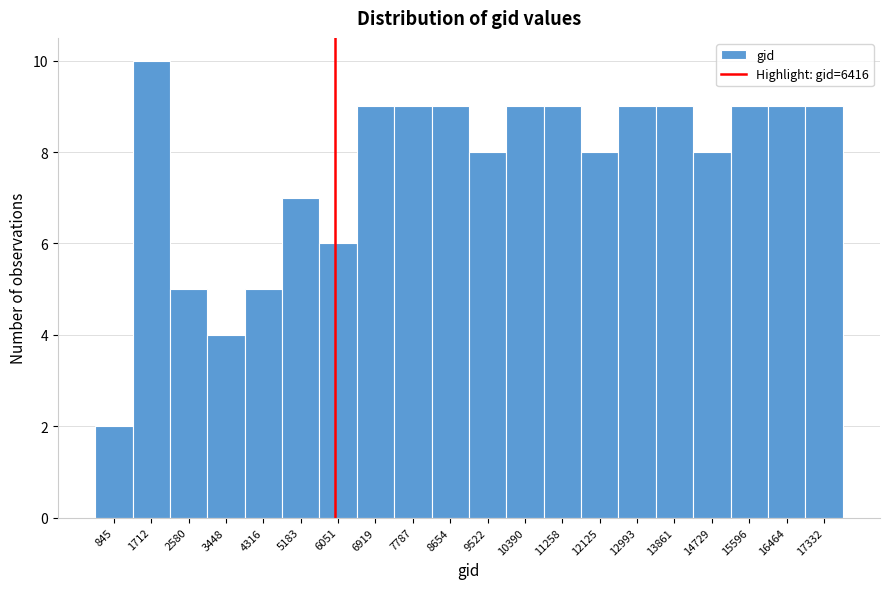

Reading left to right, what are all the values shown in this chart?

2	10	5	4	5	7	6	9	9	9	8	9	9	8	9	9	8	9	9	9